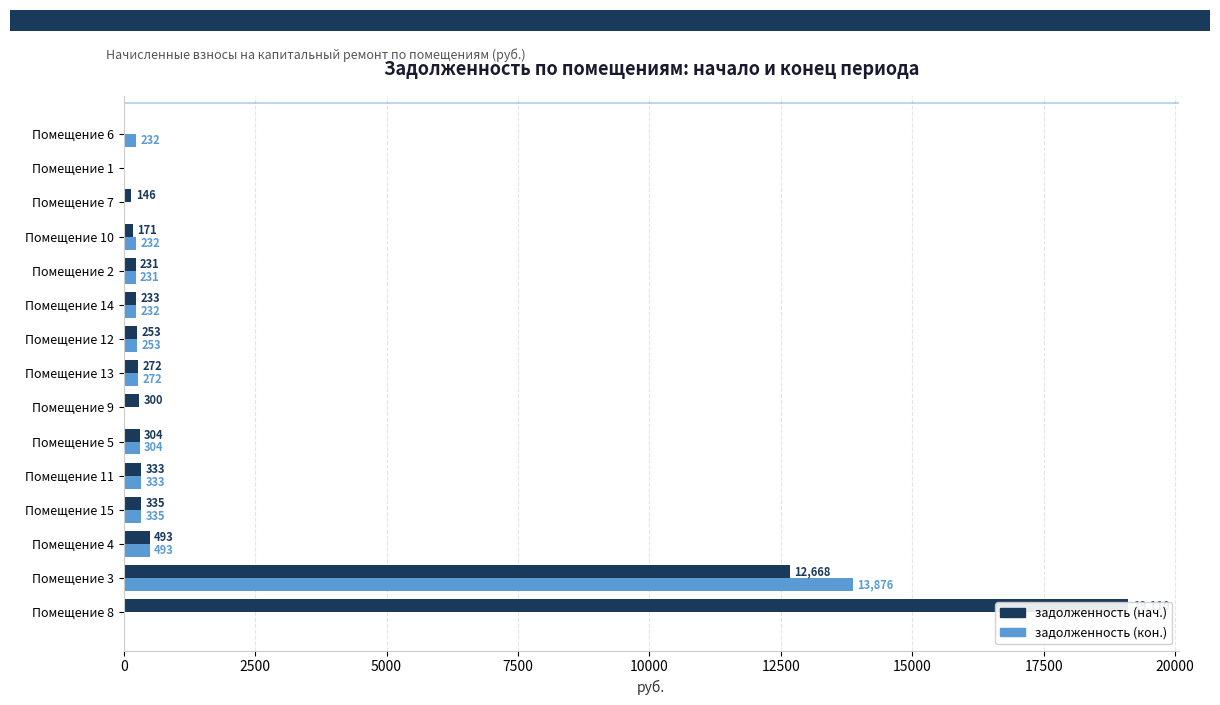

What is the sum of all задолженность (нач.) values?

34847.5